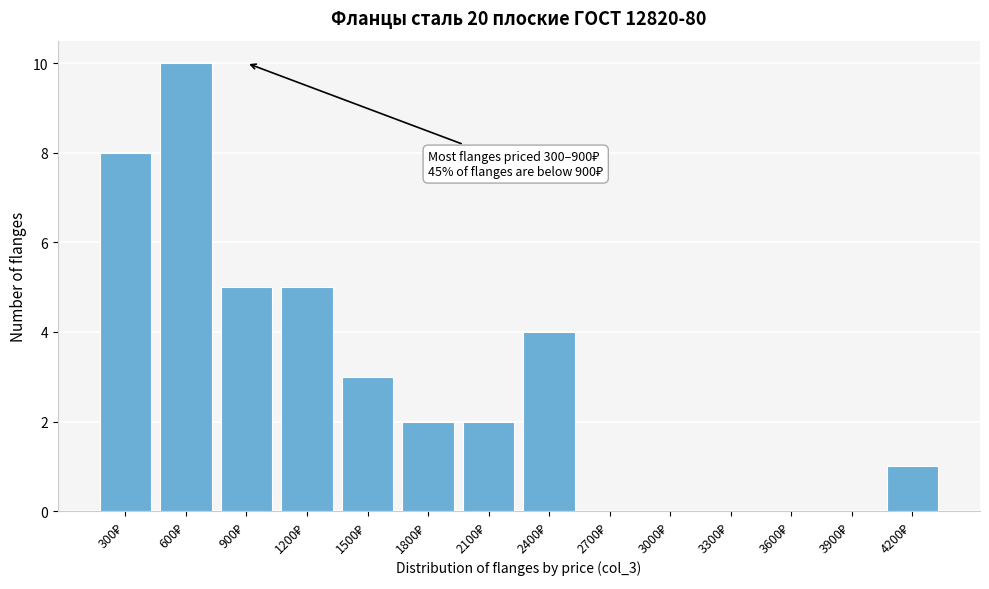

What is the greatest value displayed?

10